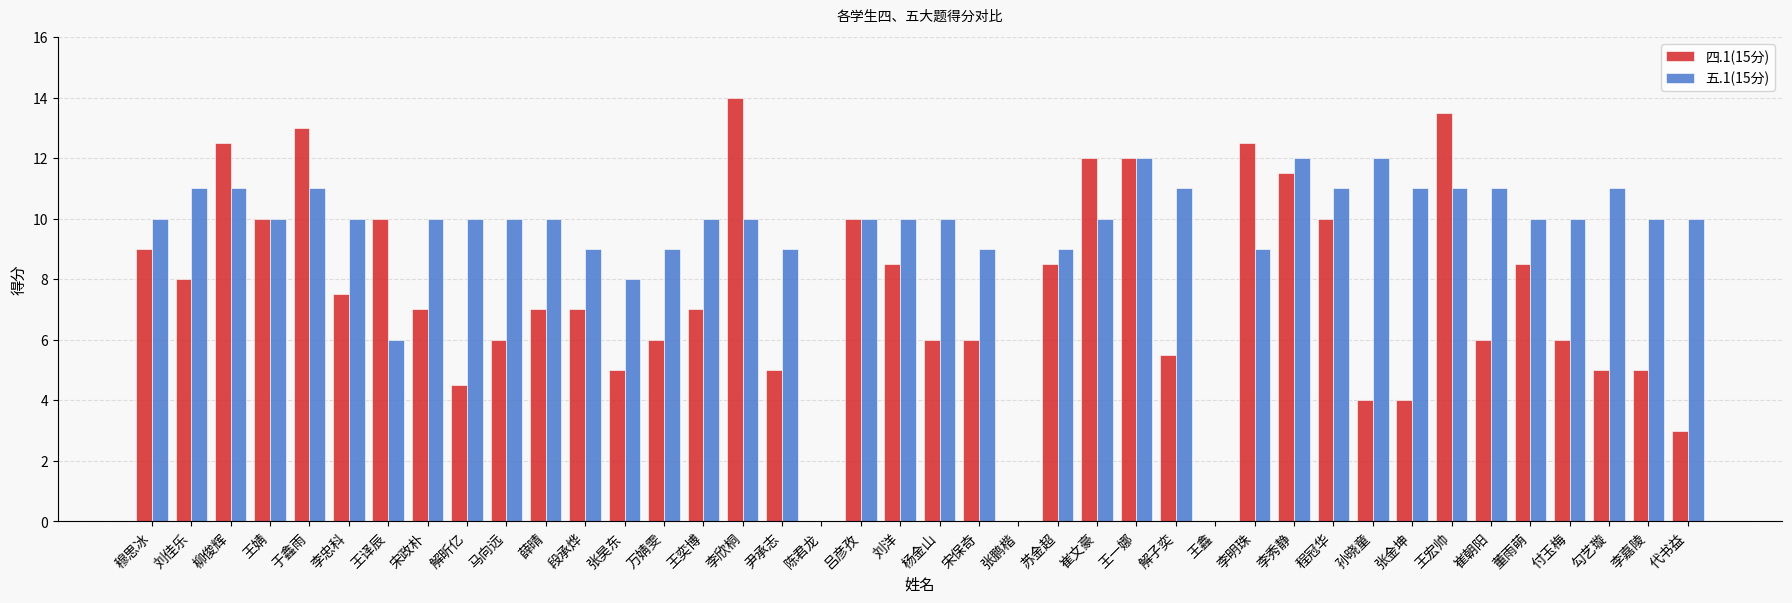

The value of 四.1(15分) at 刘洋 is 8.5. True or false?

True